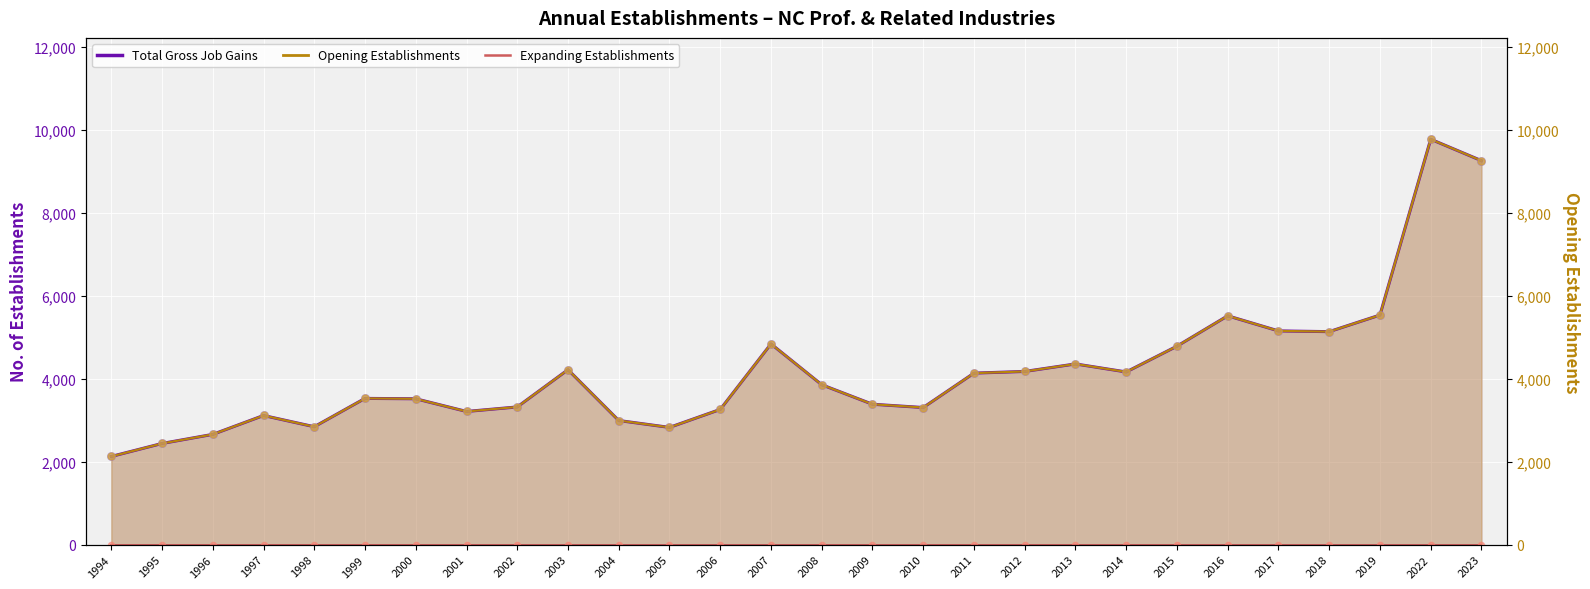

At how many categories does at least one series exceed 5161?

4